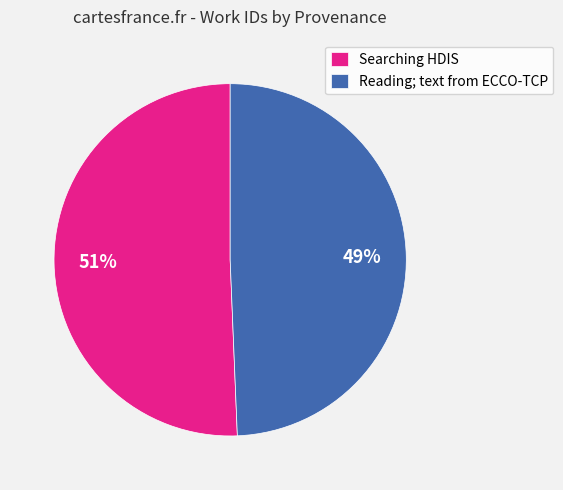

The Reading; text from ECCO-TCP slice represents 49% of the pie. True or false?

True